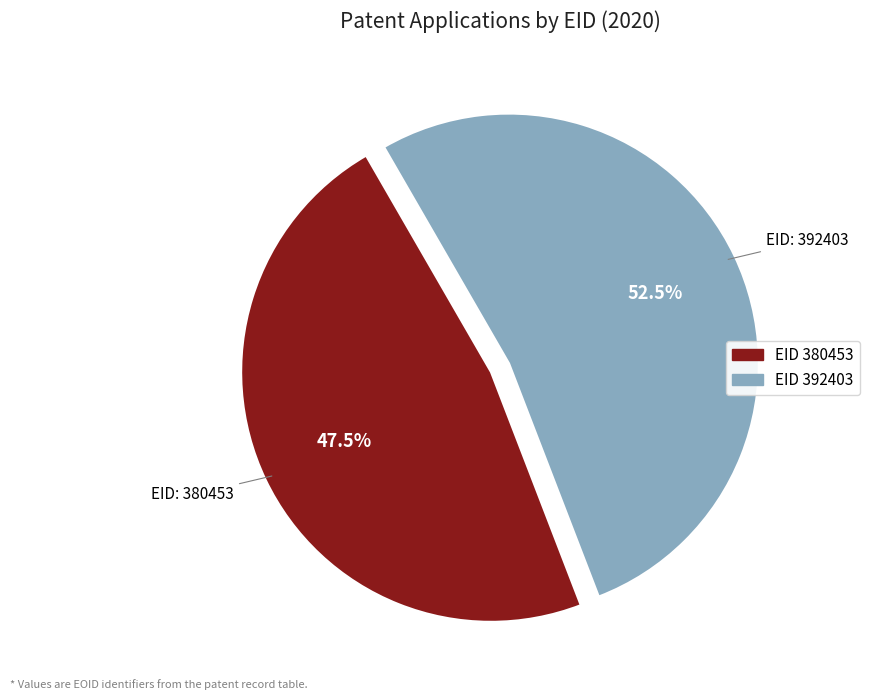

Does any single category account for the majority?

Yes